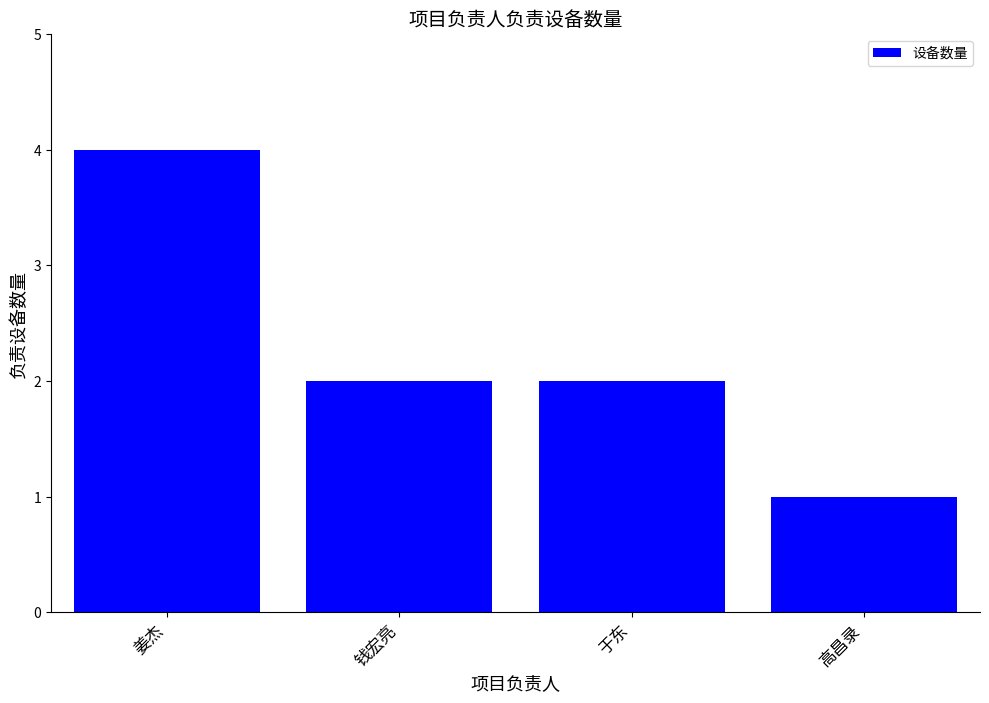

What is the maximum value shown in the chart?

4